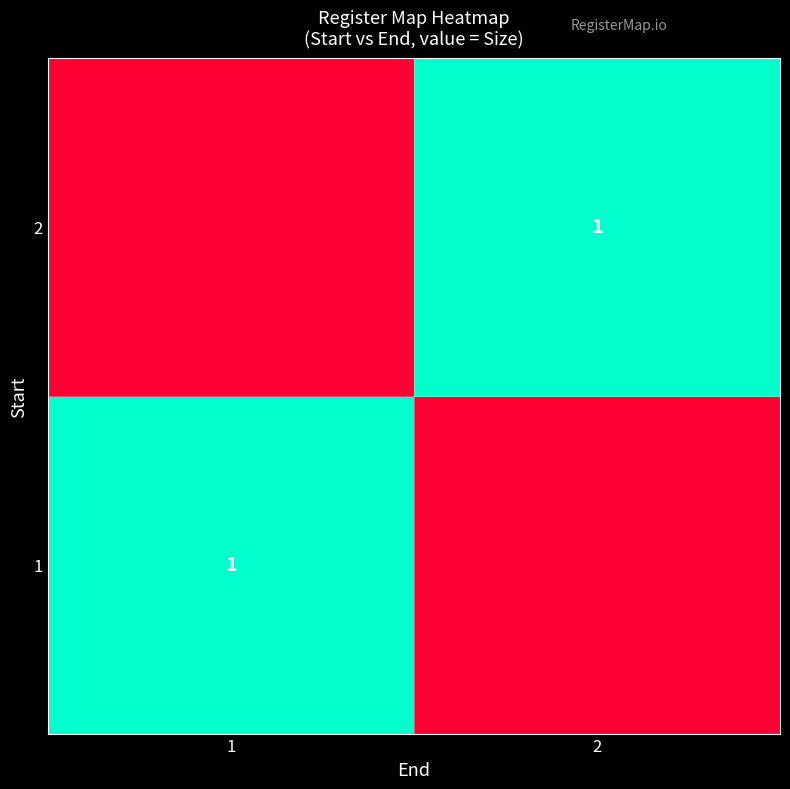

Is it true that 2 equals 1 at 2?

True